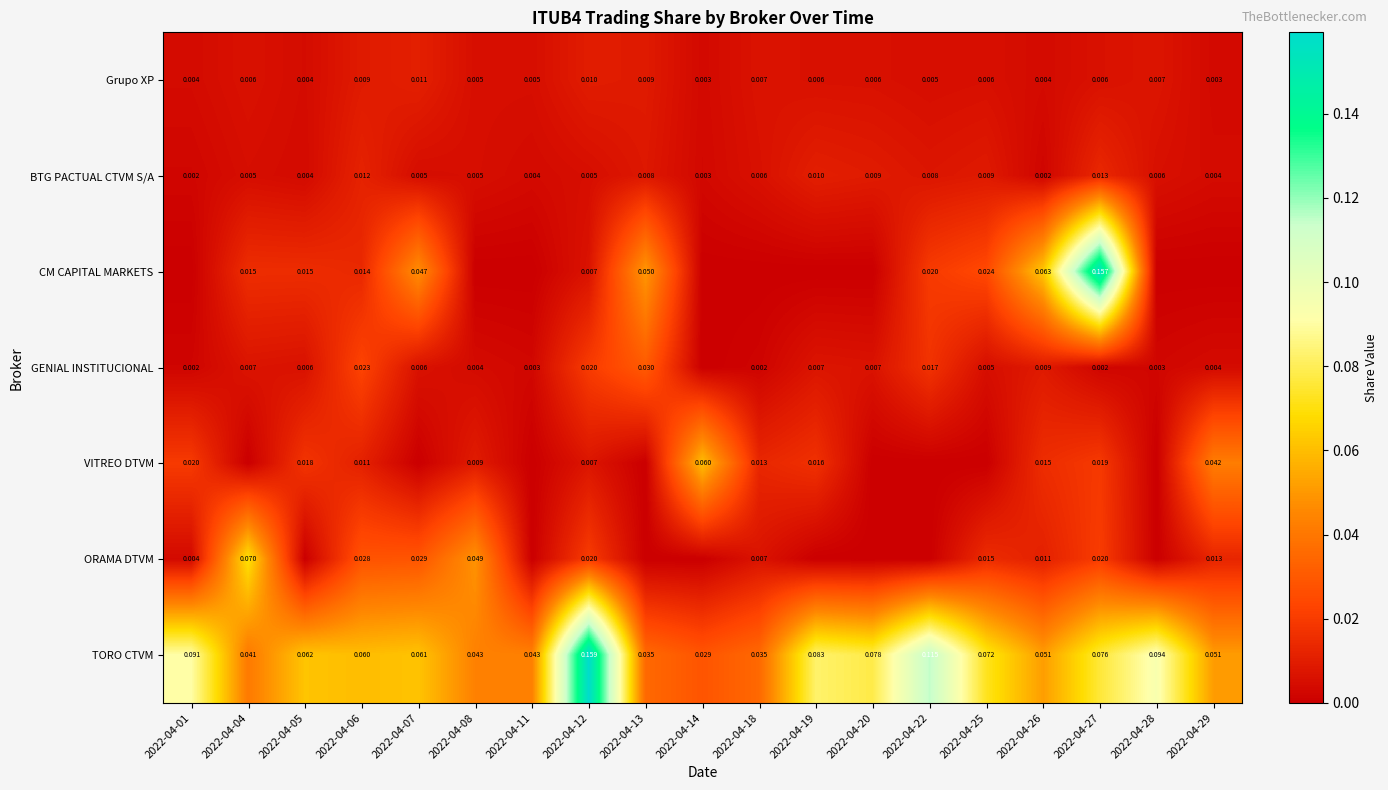

The CM CAPITAL MARKETS series shows 0.0 at 2022-04-08. True or false?

True